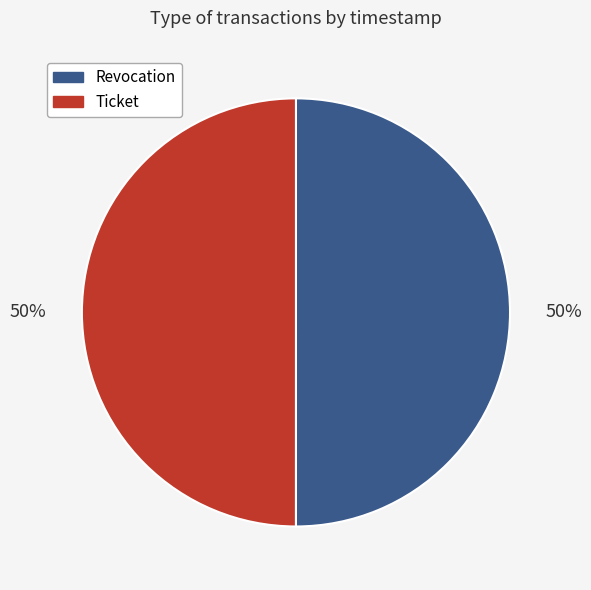

To the nearest percent, what is the combined percentage of Ticket and Revocation?

100%